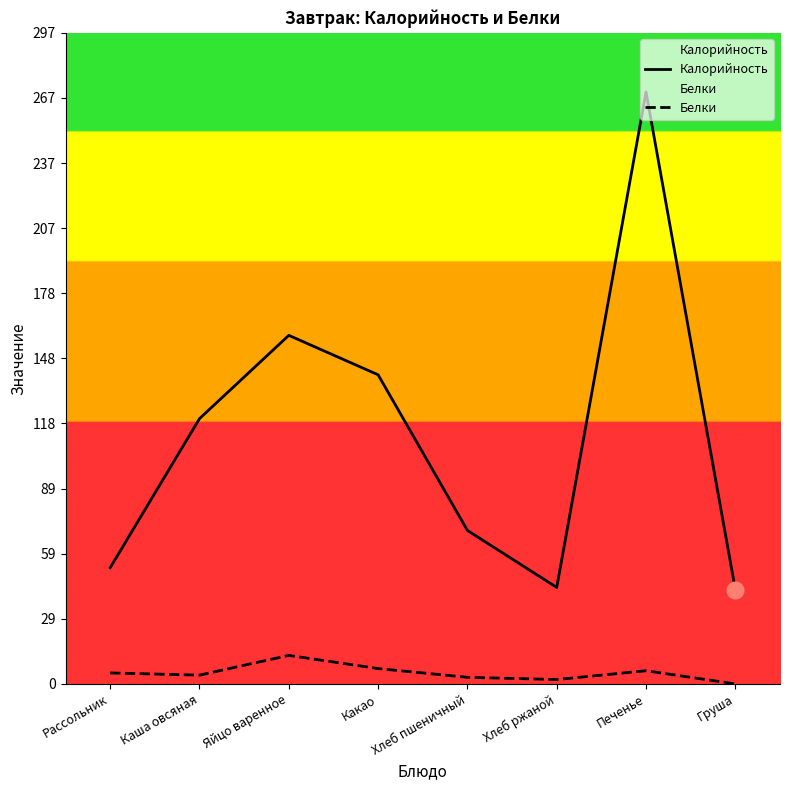

What are all the series names shown in the legend?

Калорийность, Белки